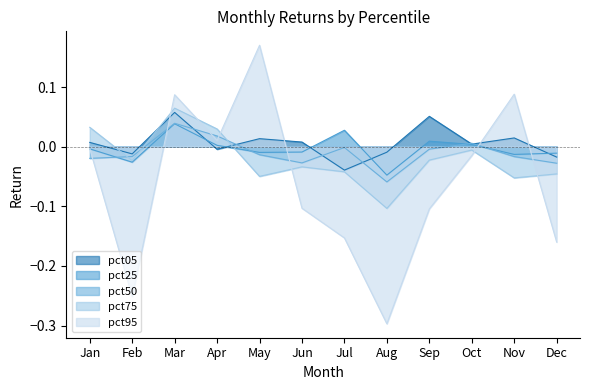

True or false: pct05 and pct25 intersect in this chart.

True